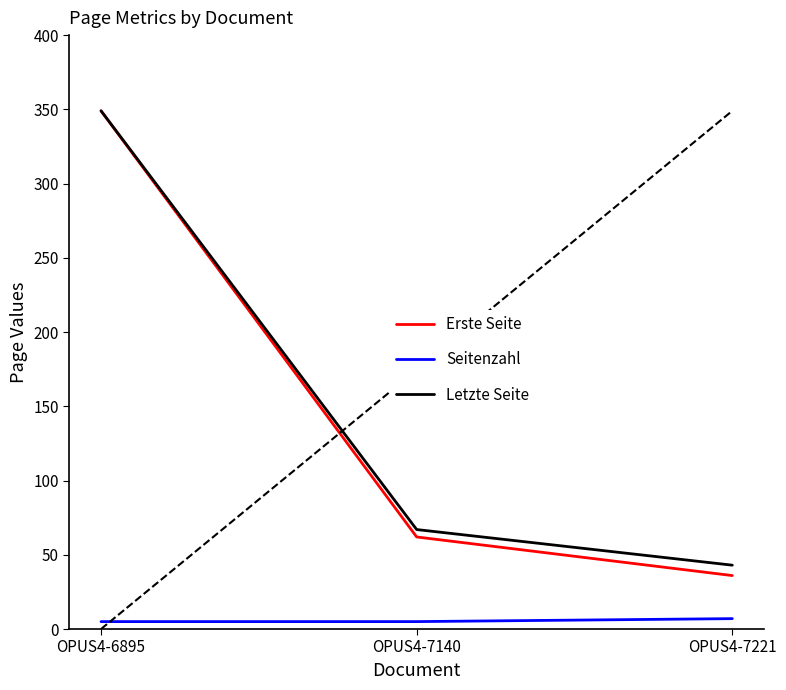

What is the total value across all series at OPUS4-7221?

86